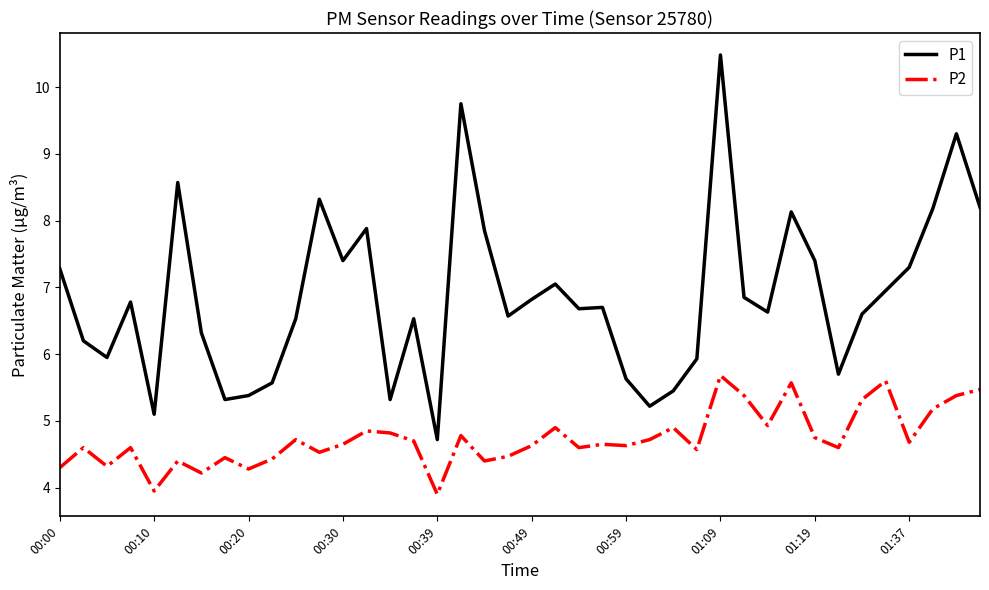

True or false: P2 and P1 intersect in this chart.

False